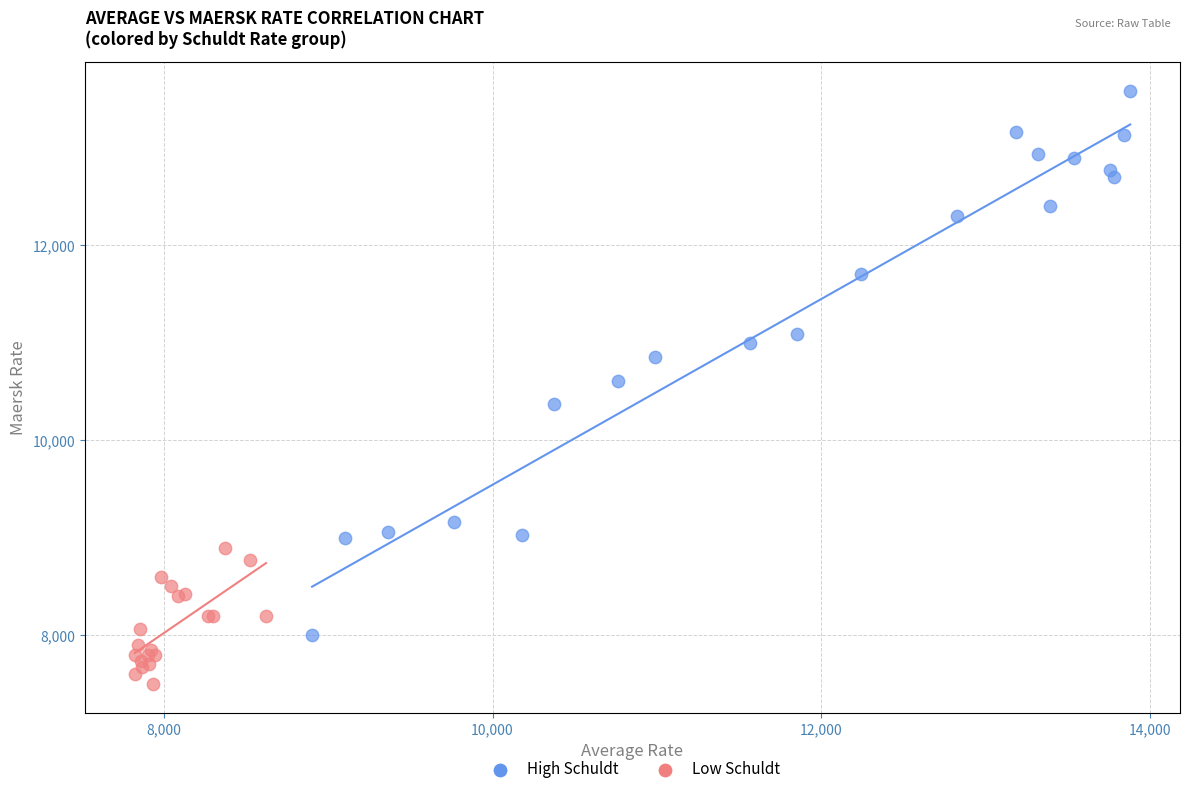

Which series contains the lowest Y value?

Low Schuldt